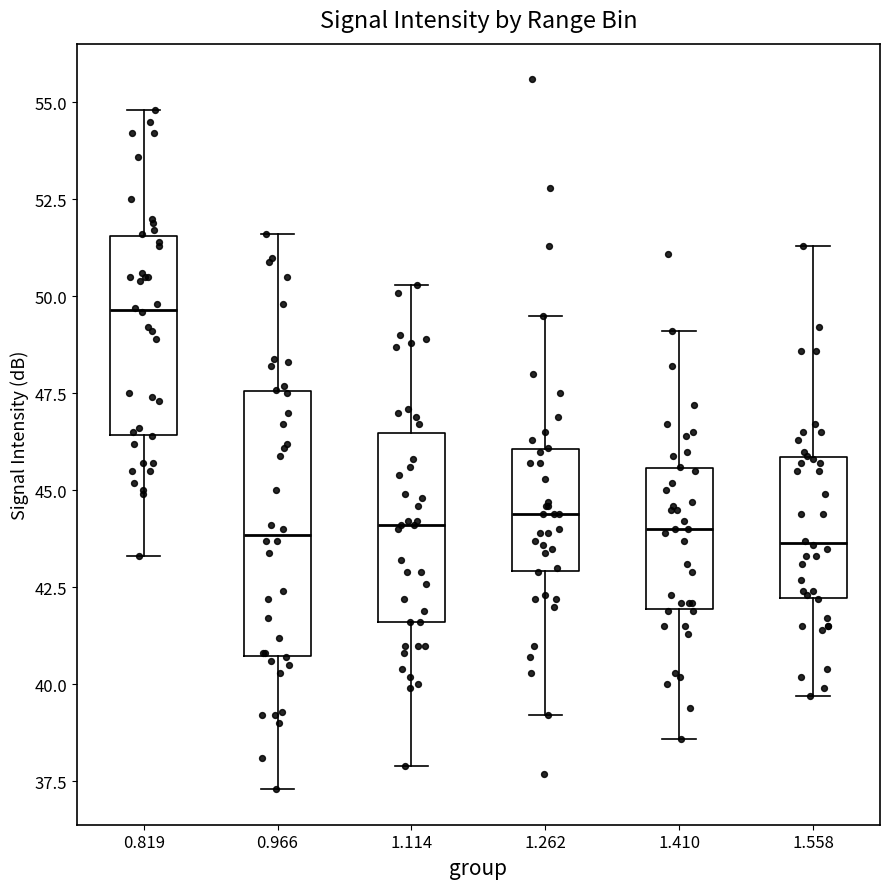

Which box is the tallest, from its lower edge to its upper edge?

0.966